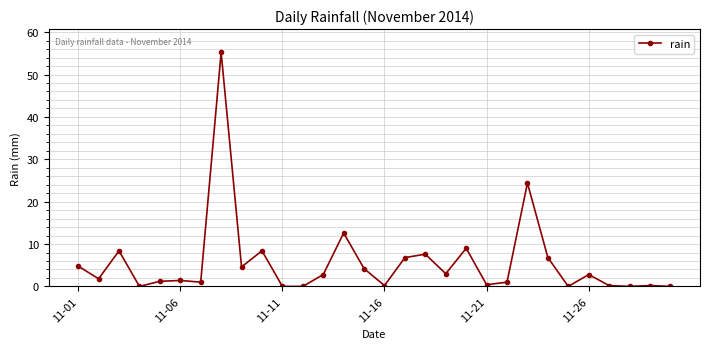

Count the number of data series in this chart.

1